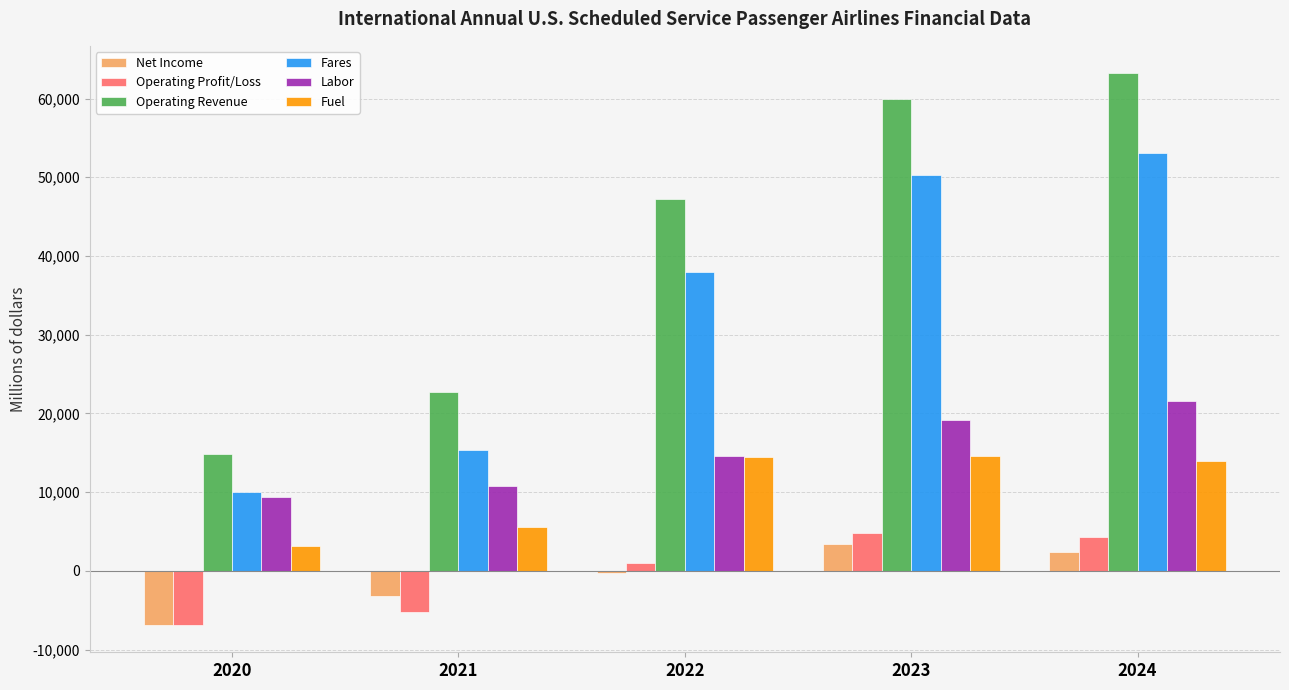

Does the chart contain stacked bars?

No